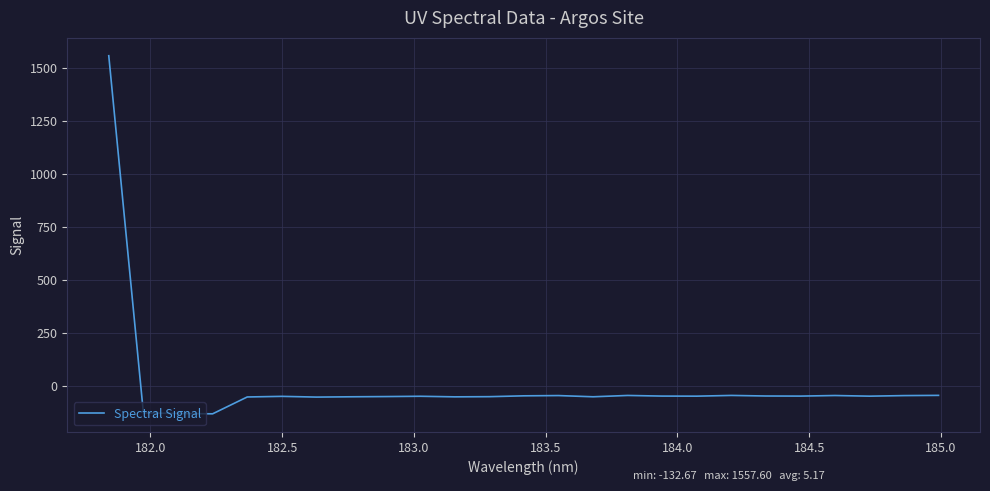

What is the maximum value shown in the chart?

1557.6